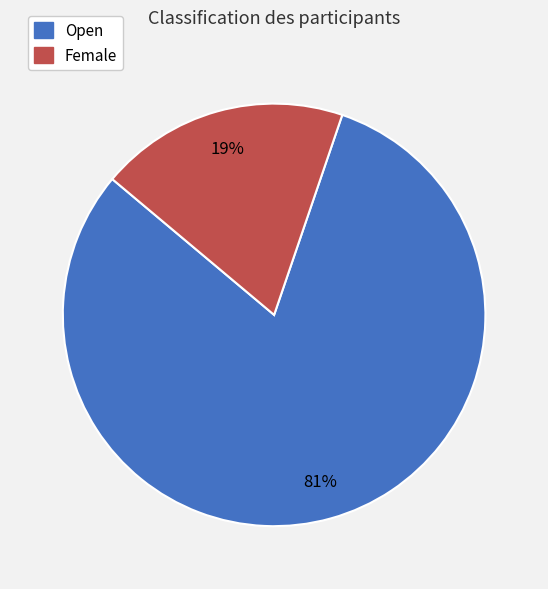

To the nearest percent, what is the combined percentage of Female and Open?

100%